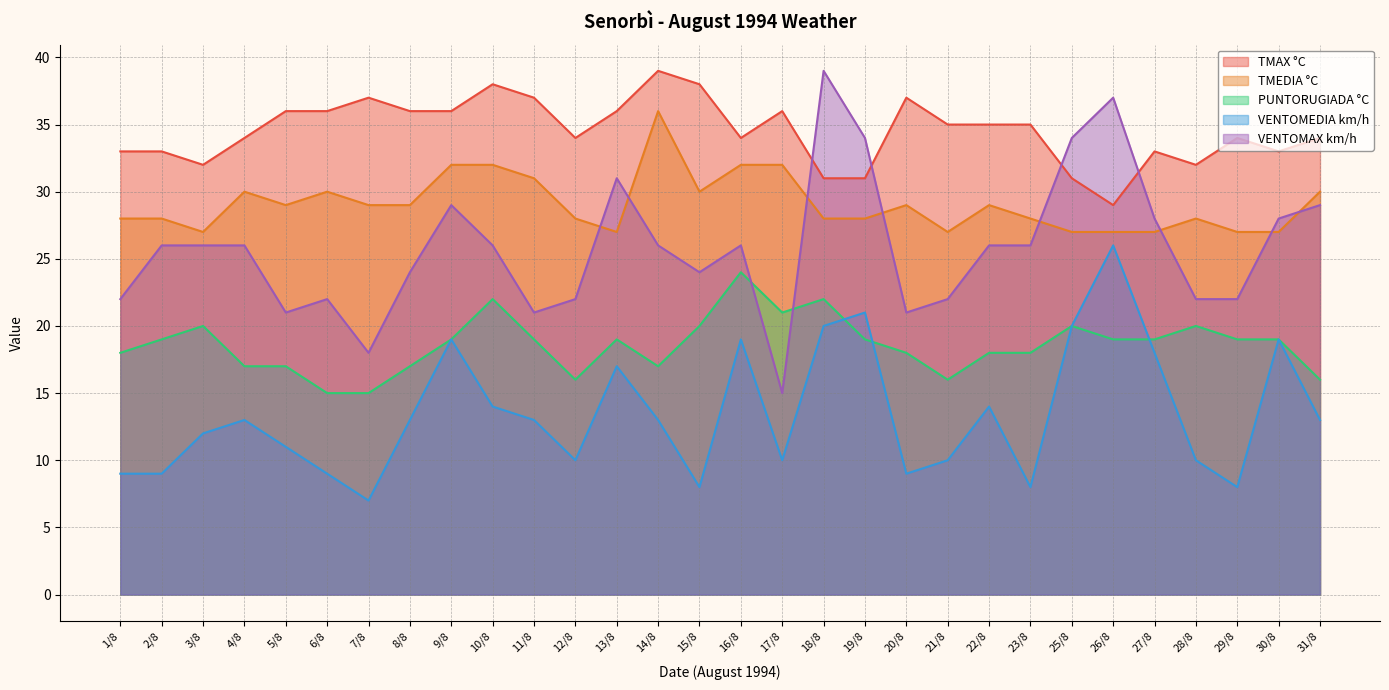

Is the value of PUNTORUGIADA °C at 11/8 greater than the value of TMAX °C at 23/8?

No